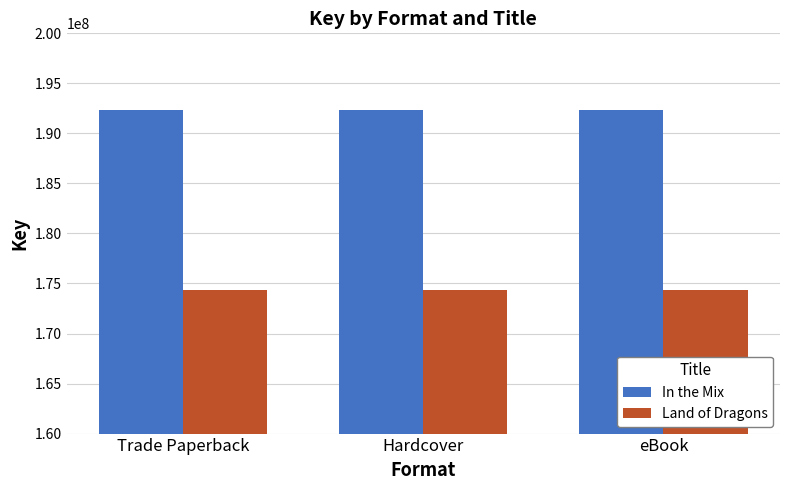

What is the label of the 3rd bar from the left?

eBook